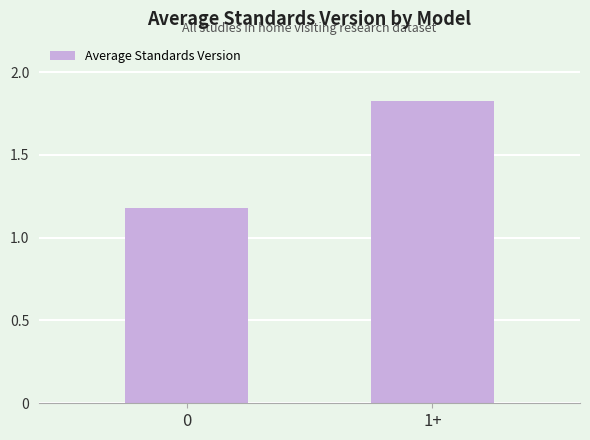

The value at 1+ is 3.1. True or false?

False